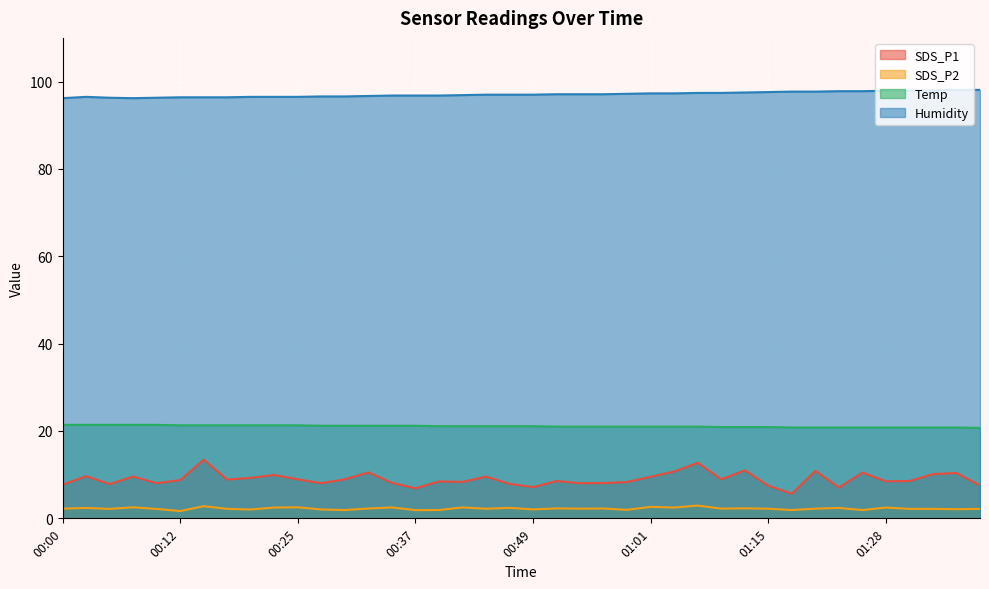

Where is the first local minimum for SDS_P2?

00:05